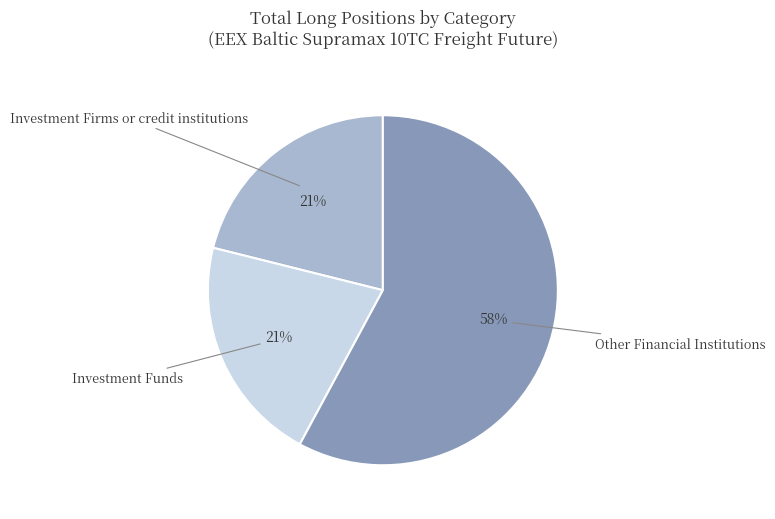

Is there any slice that represents more than half of the pie?

Yes